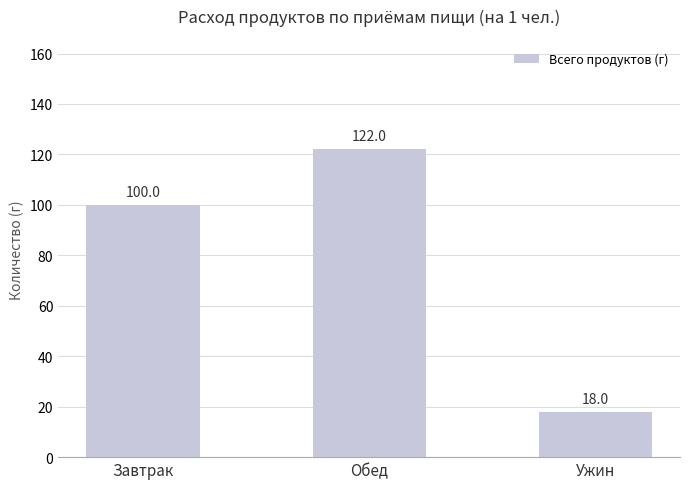

What position from the left is Ужин?

3